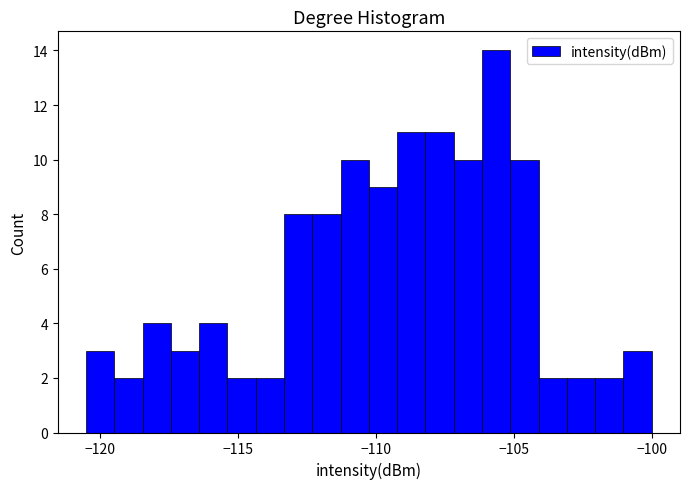

Around what value on the x-axis is the tallest bar? Give the approximate position of its centre, as read against the axis.

-105.5